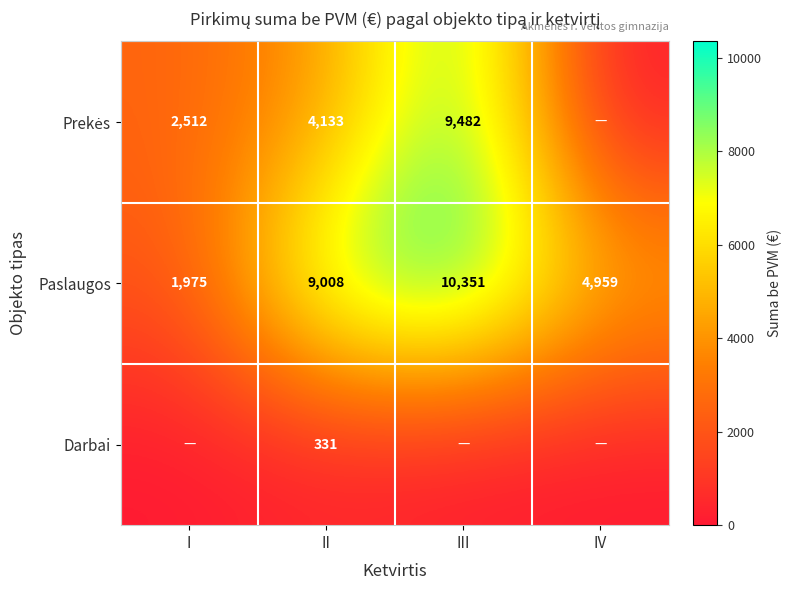

Between III and I, which is larger?

III